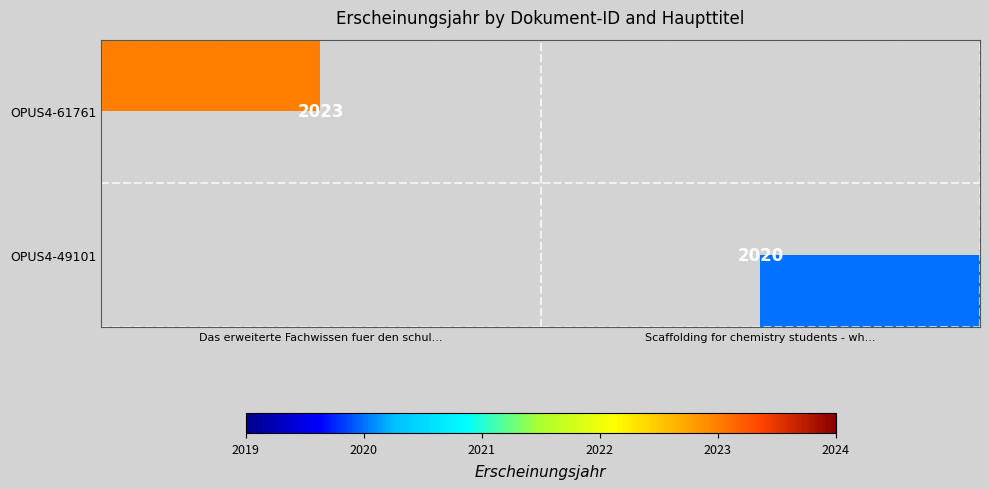

How many series are shown in this chart?

2